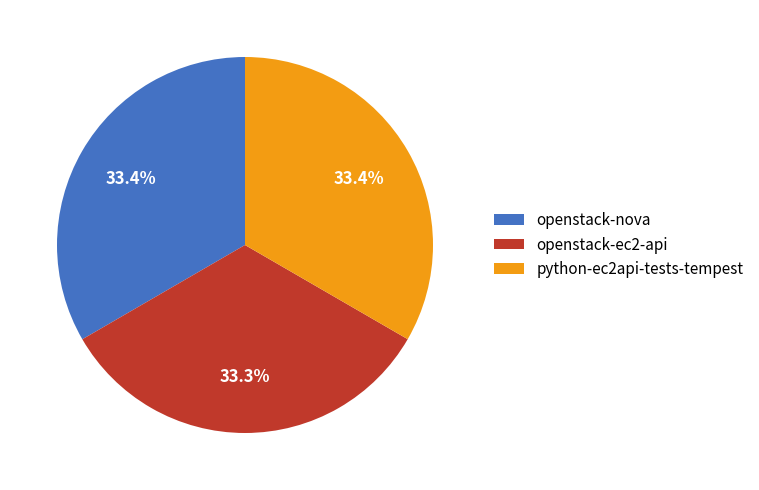

To the nearest percent, what portion does openstack-ec2-api represent?

33%